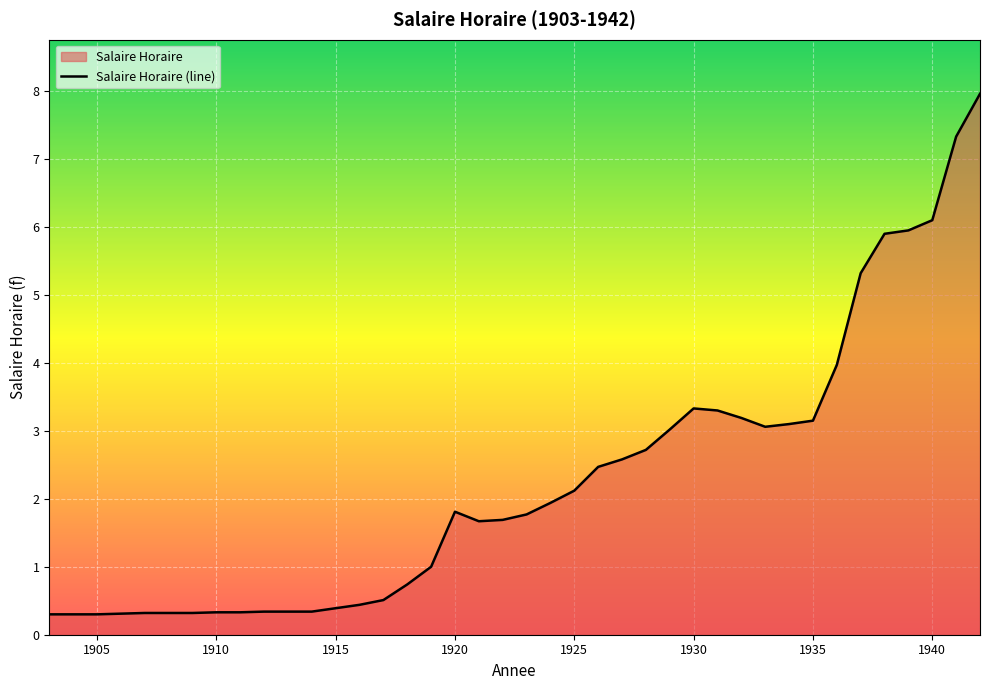

What is the value of the 12th point from the left?

0.3